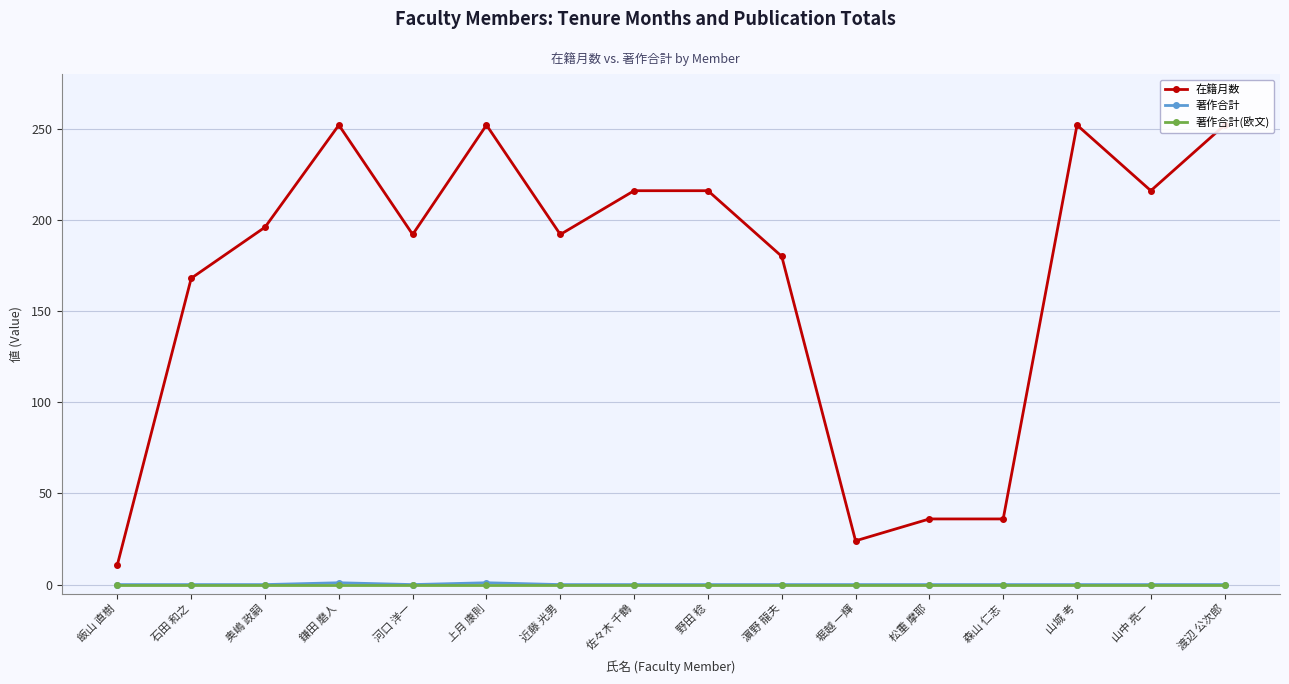

List the labels in order of 著作合計 value, smallest first.

飯山 直樹, 石田 和之, 奥嶋 政嗣, 河口 洋一, 近藤 光男, 佐々木 千鶴, 野田 稔, 濵野 龍夫, 堀越 一輝, 松重 摩耶, 森山 仁志, 山城 考, 山中 亮一, 渡辺 公次郎, 鎌田 磨人, 上月 康則